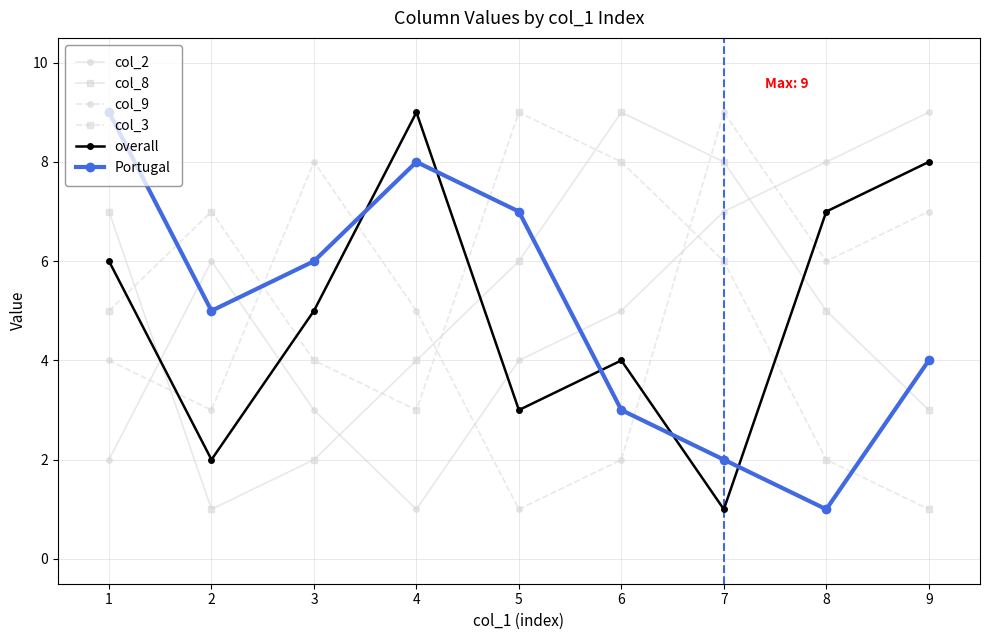

At 8, list the series in order from largest to smallest.

col_2, overall, col_9, col_8, col_3, Portugal